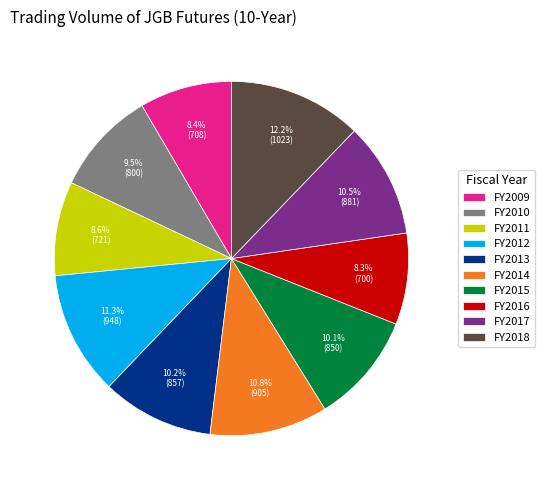

True or false: FY2018 accounts for 4% of the total.

False